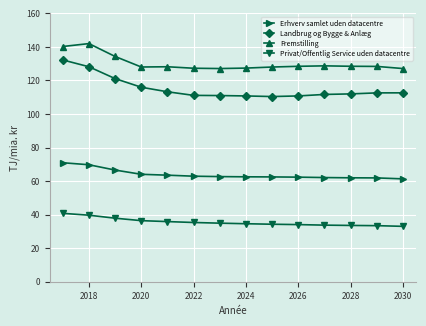

What is the greatest value displayed?

142.0